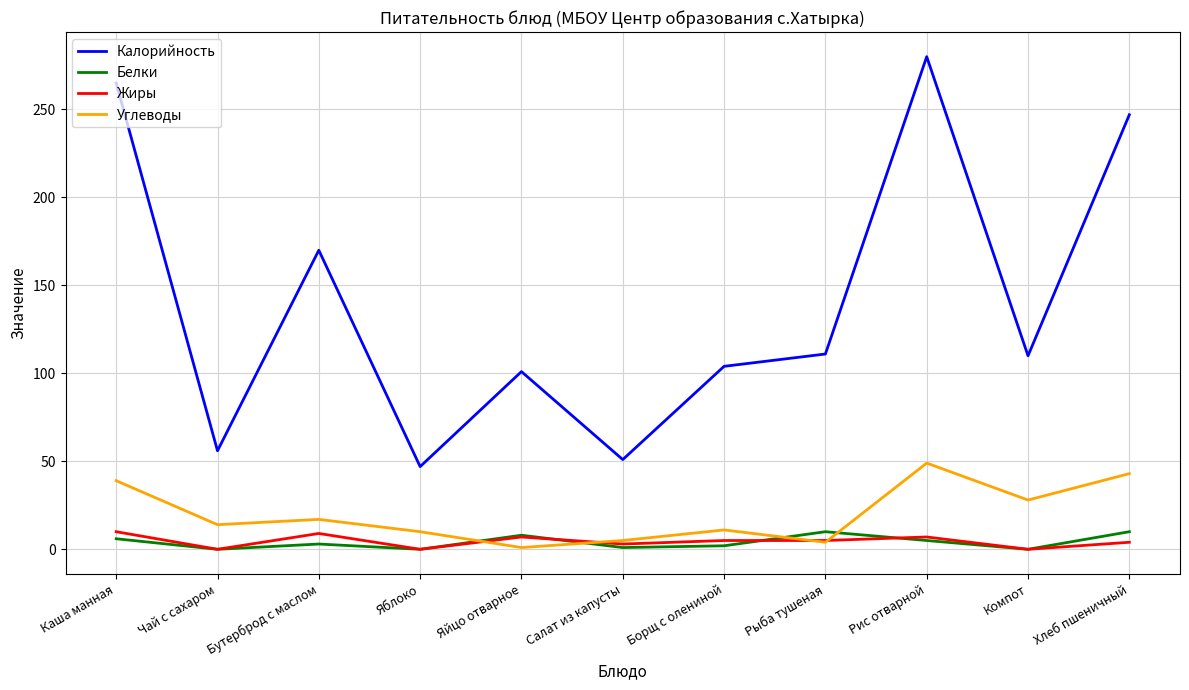

At which category does the chart reach its peak across all series?

Рис отварной